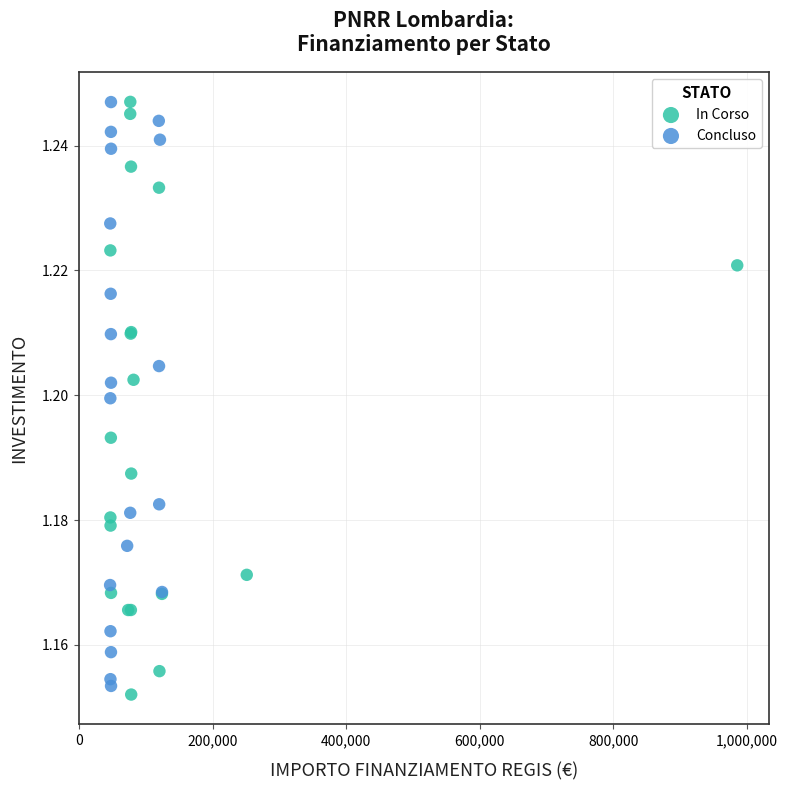

What are all the series names shown in the legend?

In Corso, Concluso